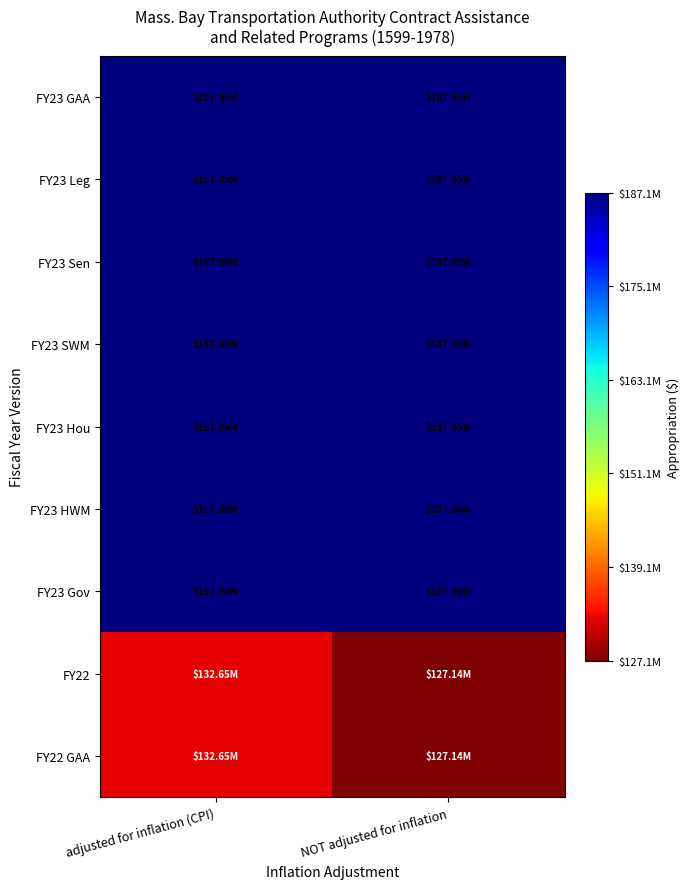

At which category is the sum across all series the highest?

adjusted for inflation (CPI)